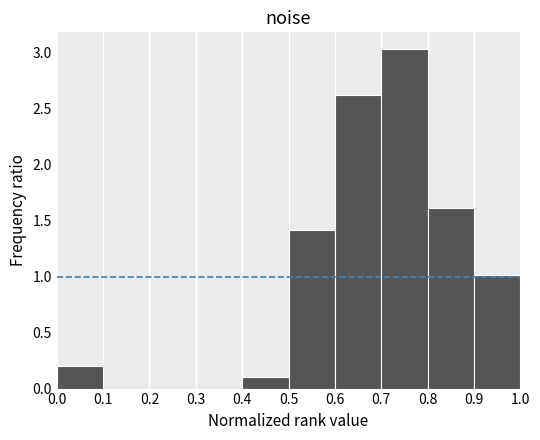

Reading left to right, transcribe this chart: for each bar, give the range it covers on the x-axis and its height. The values are not printed on the chart, so give them approximately, as read against the axis.

0.0 to 0.1: 0.20
0.1 to 0.2: 0
0.2 to 0.3: 0
0.3 to 0.4: 0
0.4 to 0.5: 0.10
0.5 to 0.6: 1.40
0.6 to 0.7: 2.65
0.7 to 0.8: 3.05
0.8 to 0.9: 1.60
0.9 to 1.0: 1.00